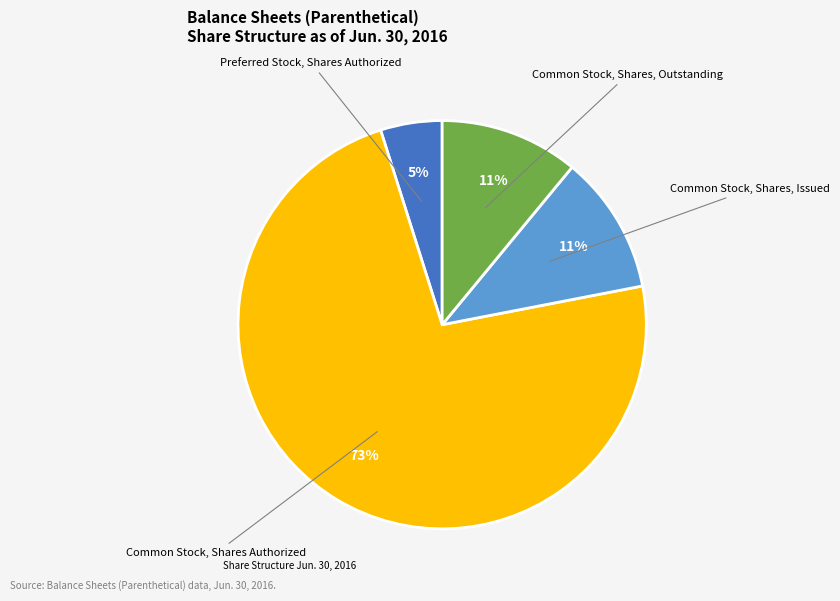

To the nearest percent, what is the average slice percentage?

25%